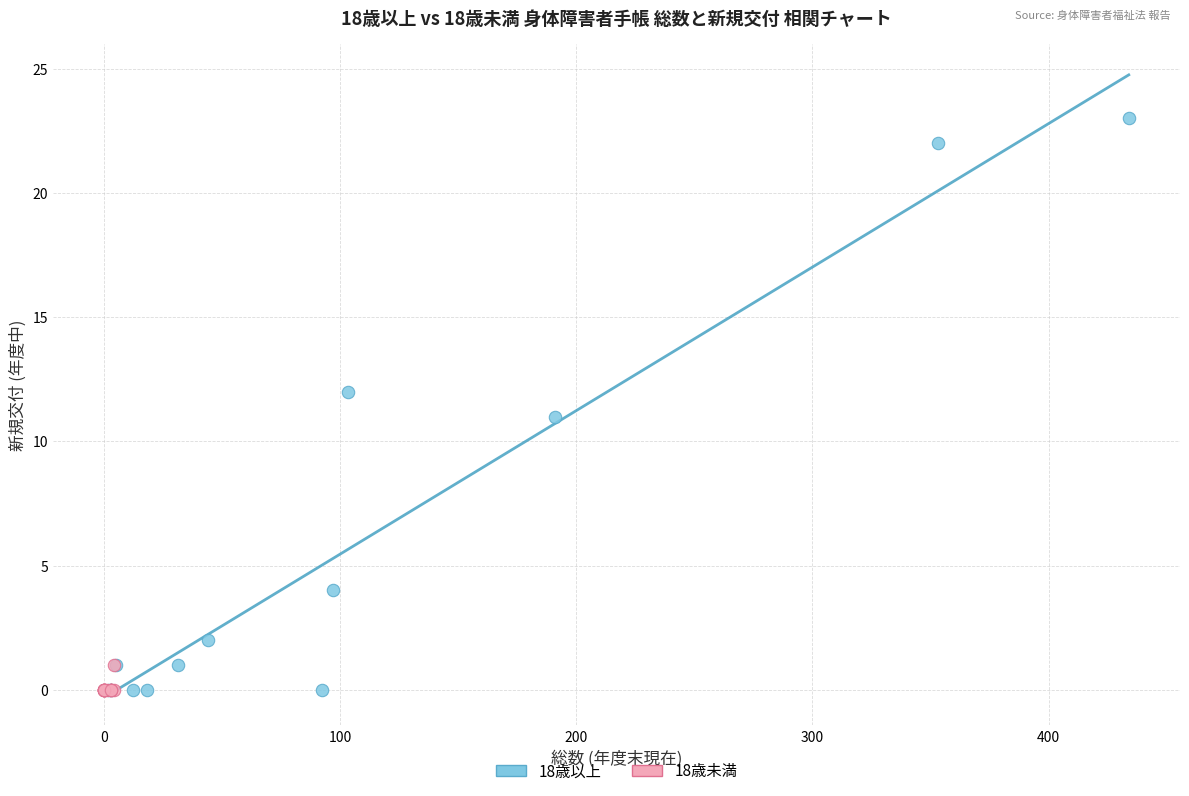

Which series reaches the maximum Y coordinate?

18歳以上